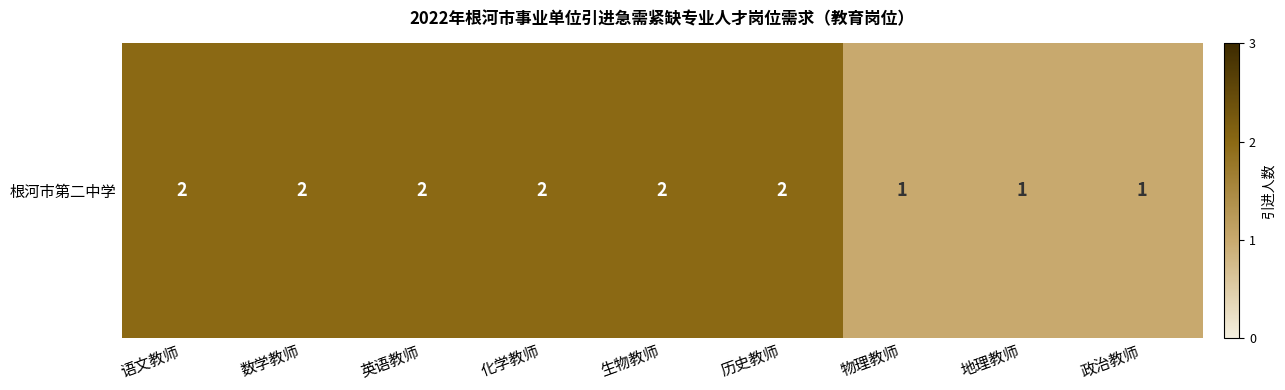

What is the sum of all values?

15